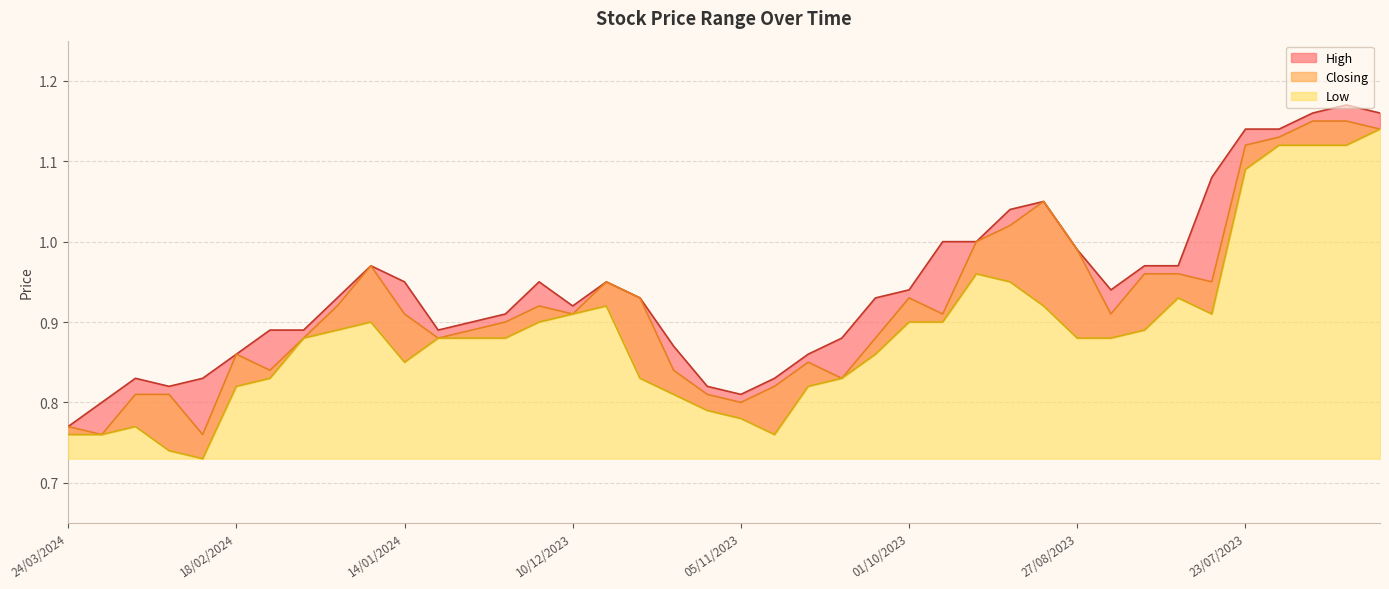

Is the value of Closing at 10/09/2023 greater than the value of High at 03/09/2023?

No